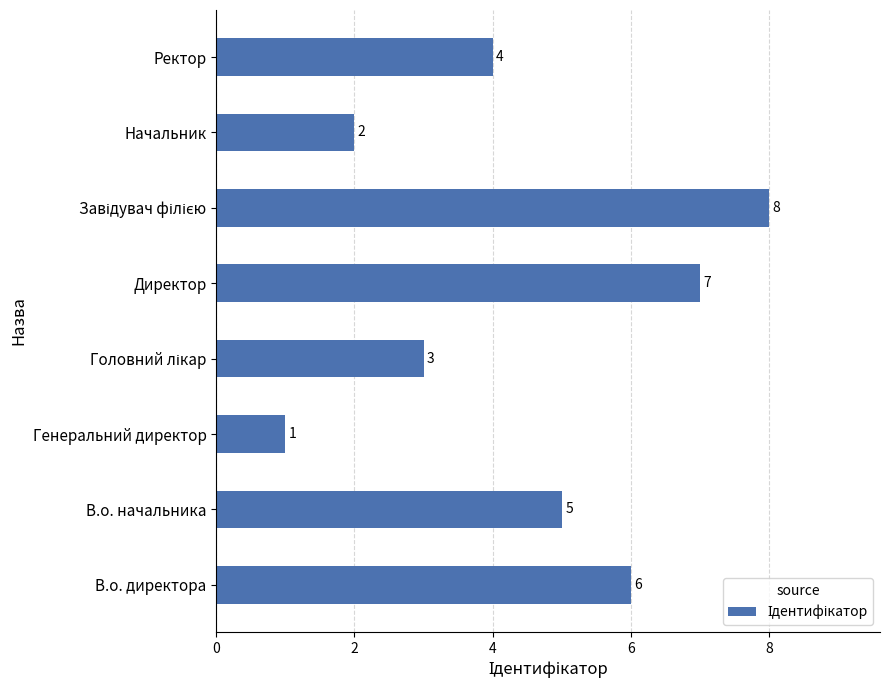

Reading bottom to top, transcribe all the data shown in this chart.

6	5	1	3	7	8	2	4